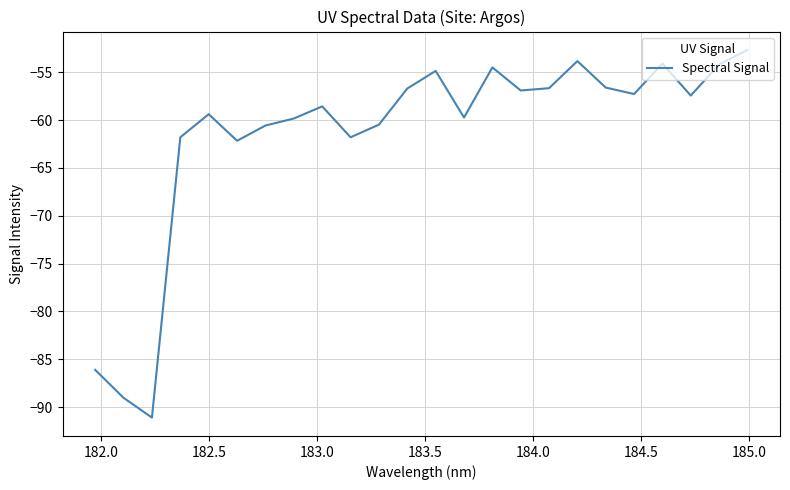

What is the difference between the maximum and minimum values?

38.4